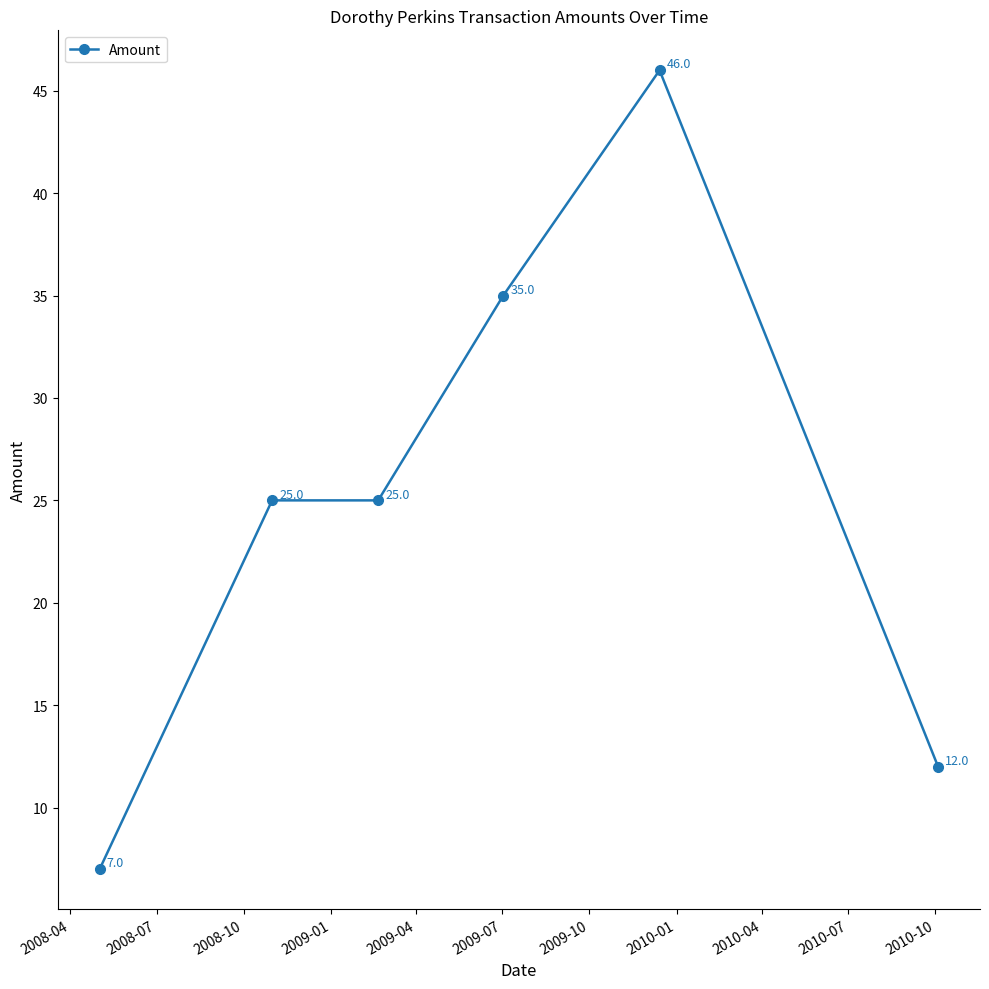

What is the difference between the maximum and minimum values?

39